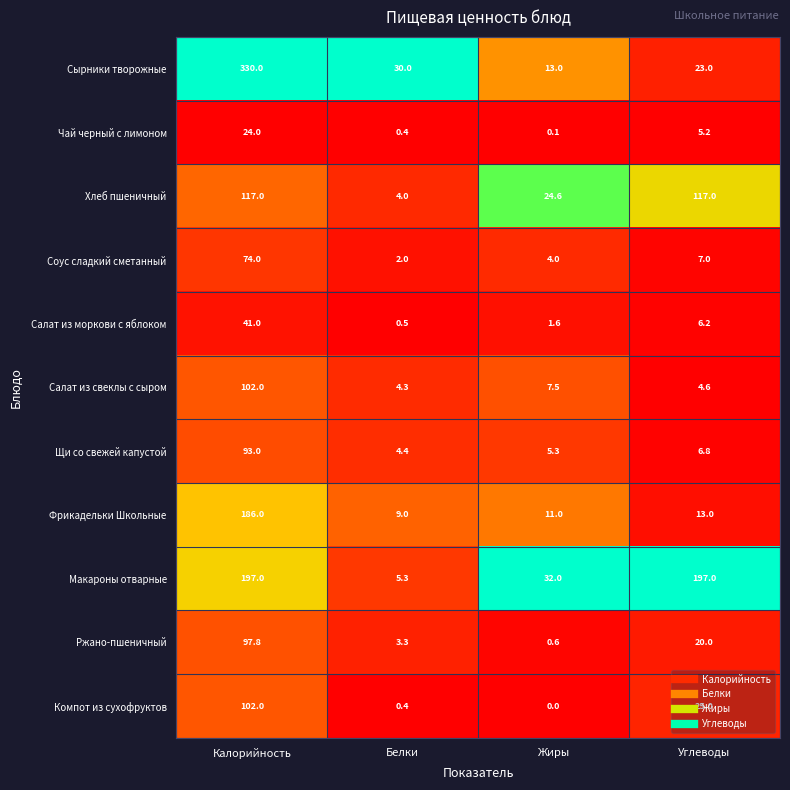

What is the total value across all series at Углеводы?

424.8